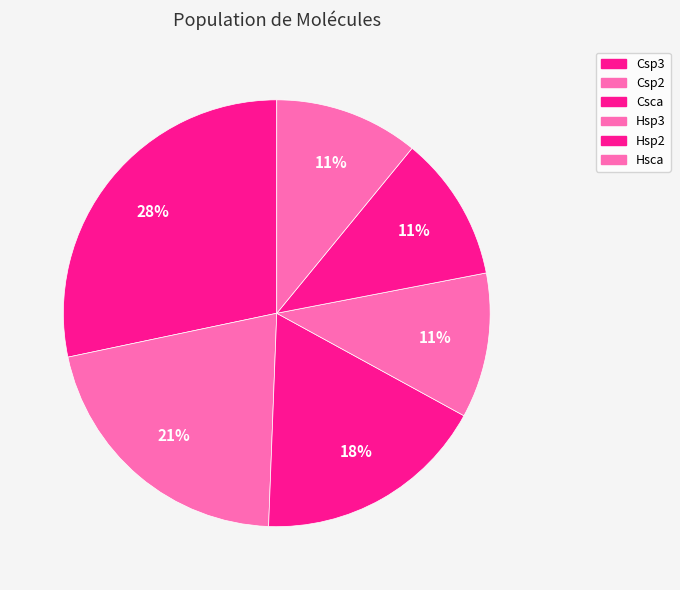

Which category has the biggest portion of the pie?

Csp3